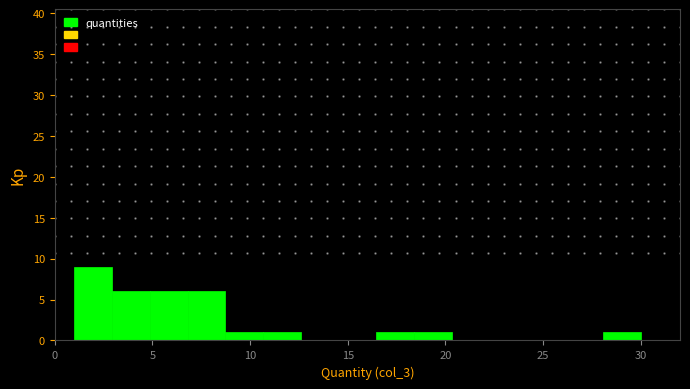

Read against the x-axis, roughly where is the centre of the tallest bar?

2.0